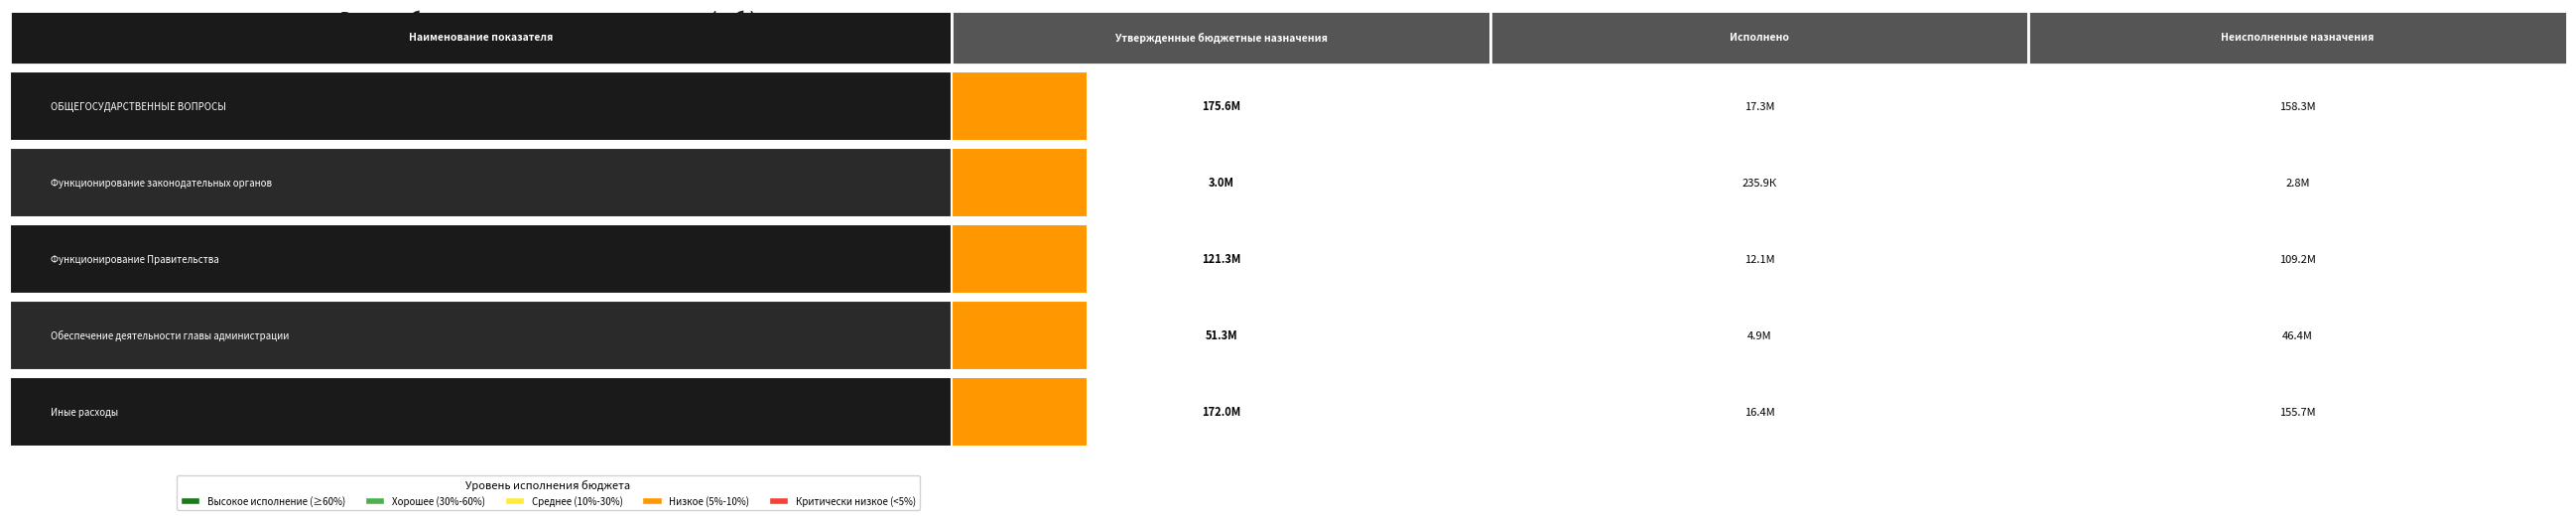

What is the total value across all series at Иные расходы?

344099493.1